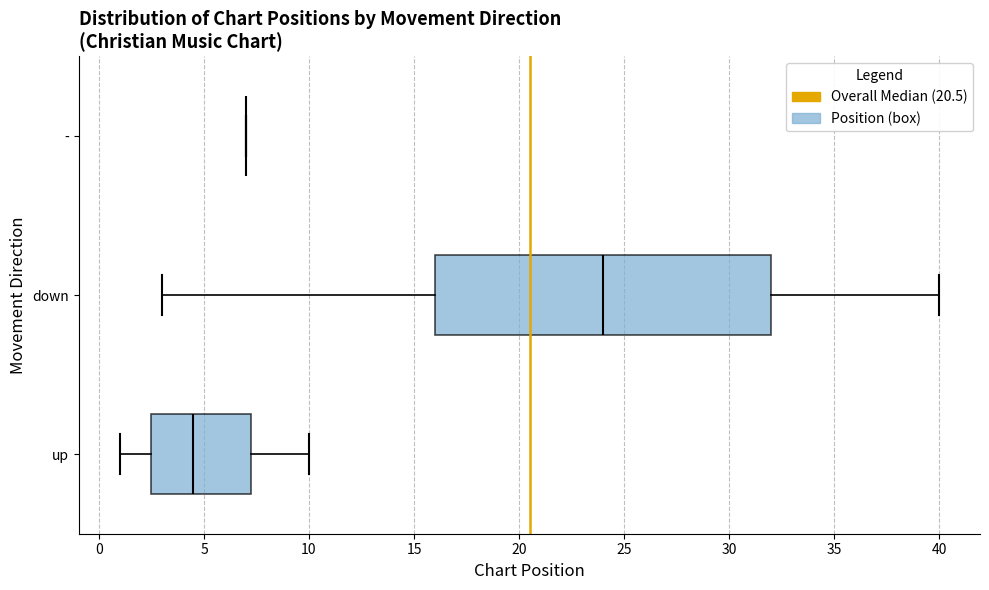

Reading bottom to top, transcribe this box plot: for each box, give where its median line is, the range the box spans, and where its two whiskers end, as read against the x-axis. The values are not printed on the chart, so give them approximately, as read against the axis.

up: median 4.5, box 2.5 to 7.5, whiskers 1.0 to 10.0
down: median 24.0, box 16.0 to 32.0, whiskers 3.0 to 40.0
-: box collapsed to a line at 7.0, whiskers 7.0 to 7.0